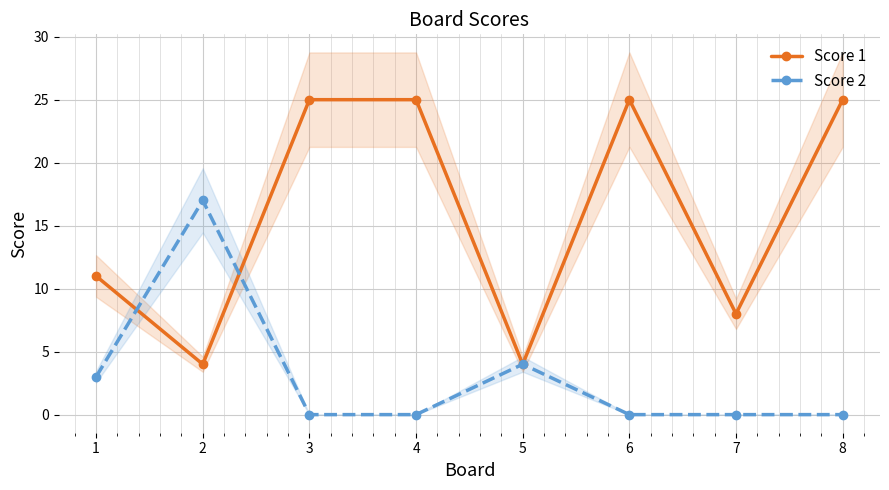

Is the value of Score 2 at 6 greater than the value of Score 1 at 5?

No